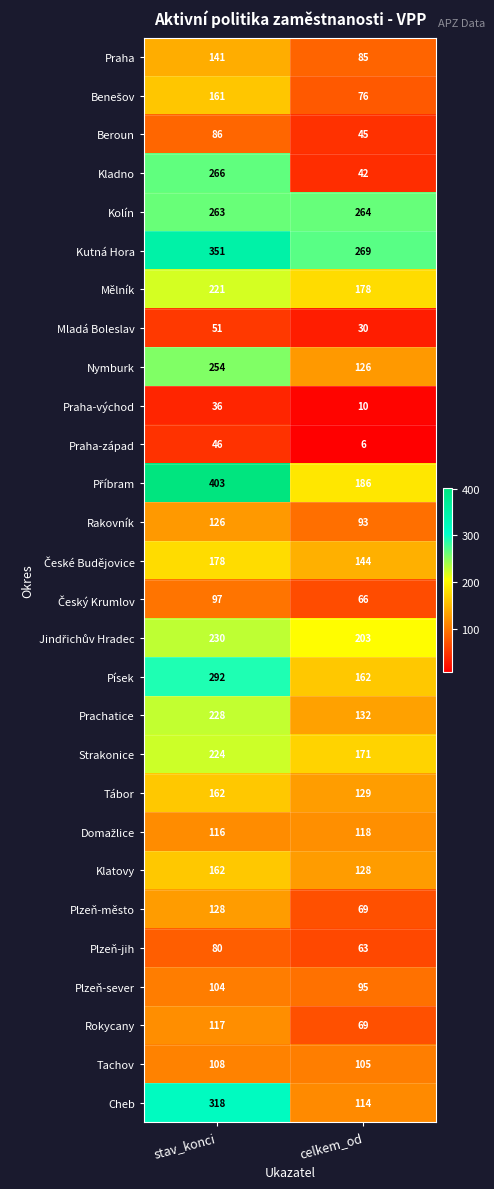

What is the sum of the Mladá Boleslav values at stav_konci and celkem_od?

81